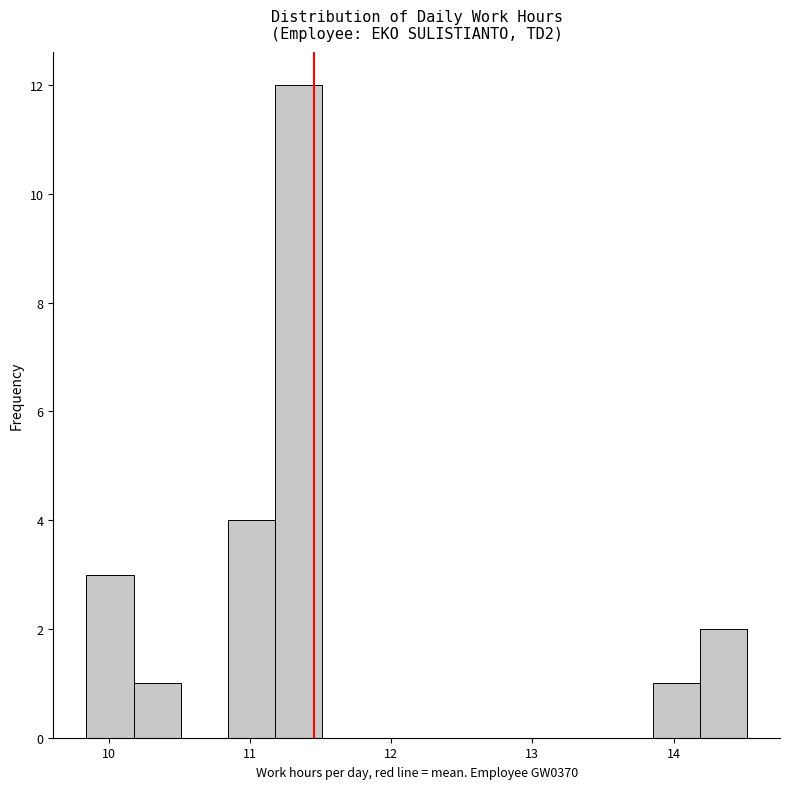

Around what value on the x-axis is the tallest bar? Give the approximate position of its centre, as read against the axis.

11.3